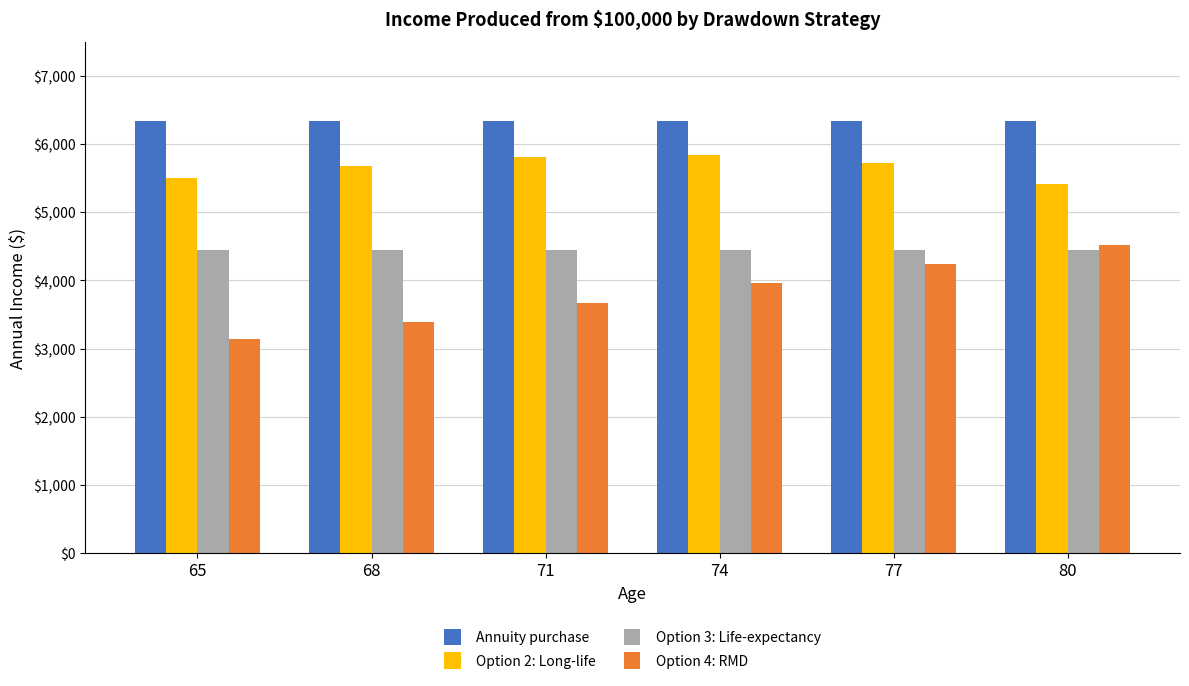

What is the average value of the Option 2: Long-life series?

5663.9